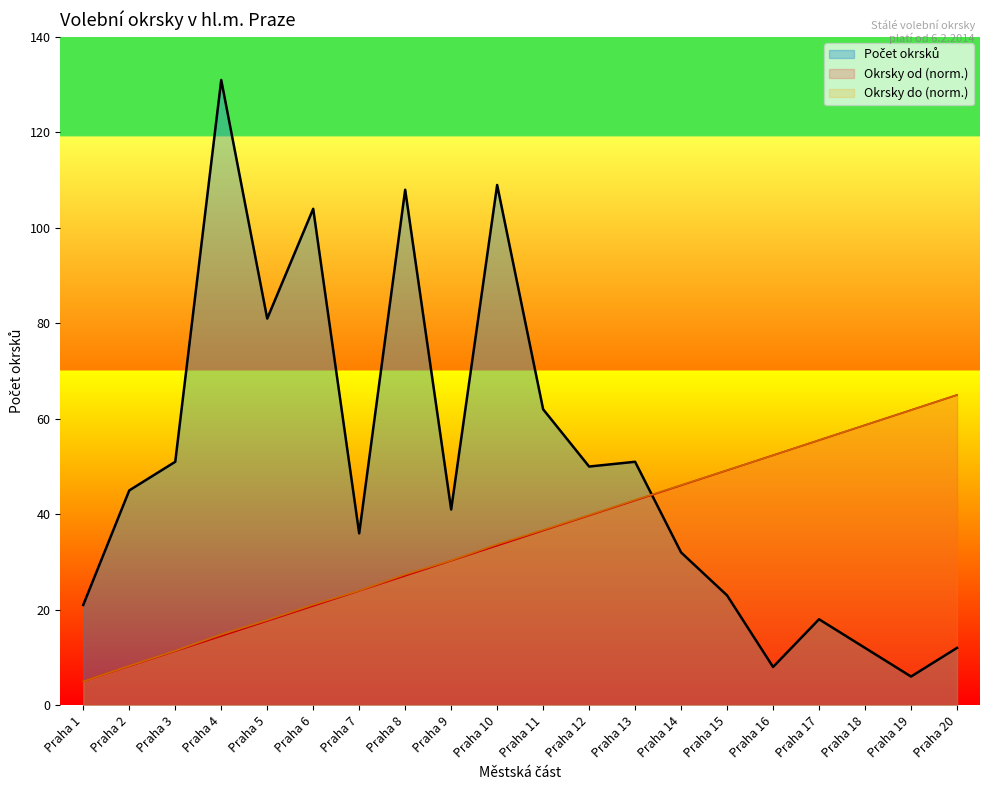

At which label does Počet okrsků (od) reach its peak?

Praha 20